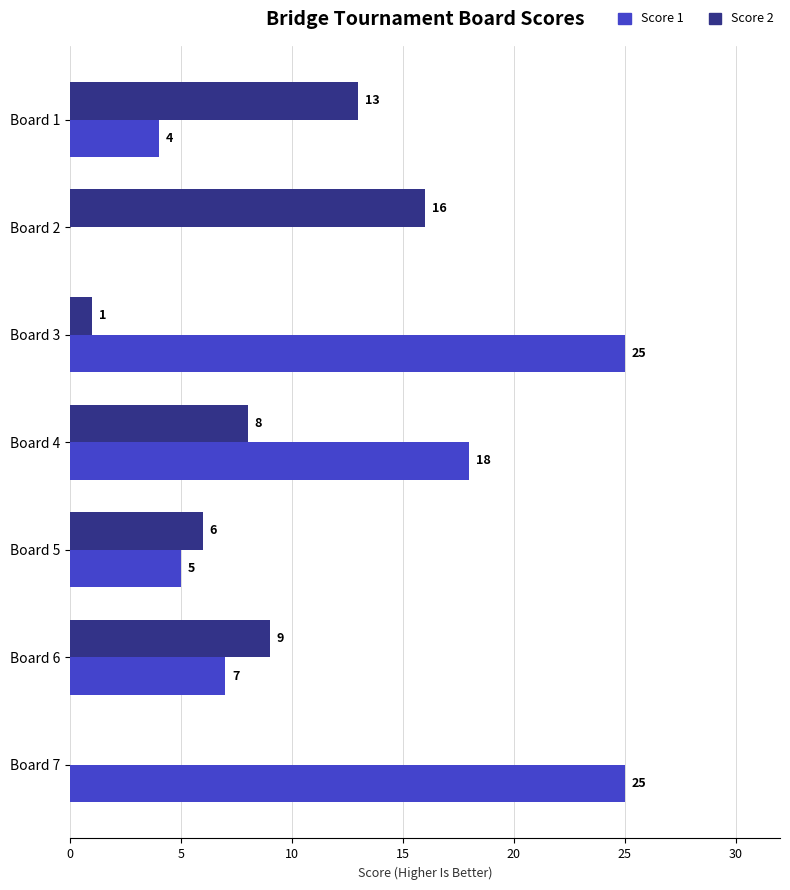

What is the sum of all Score 1 values?

84